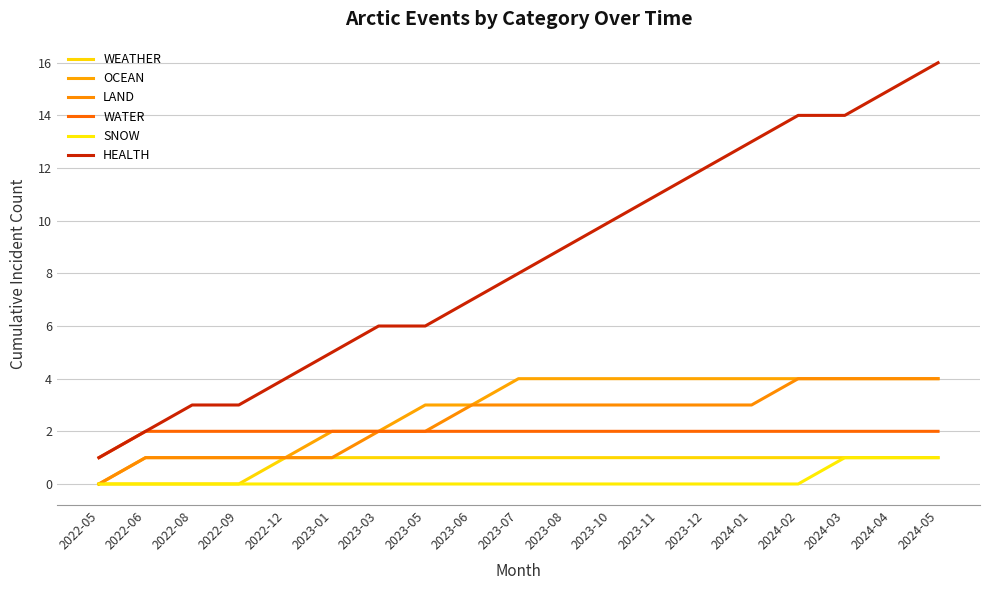

The LAND series shows 4 at 2024-04. True or false?

True